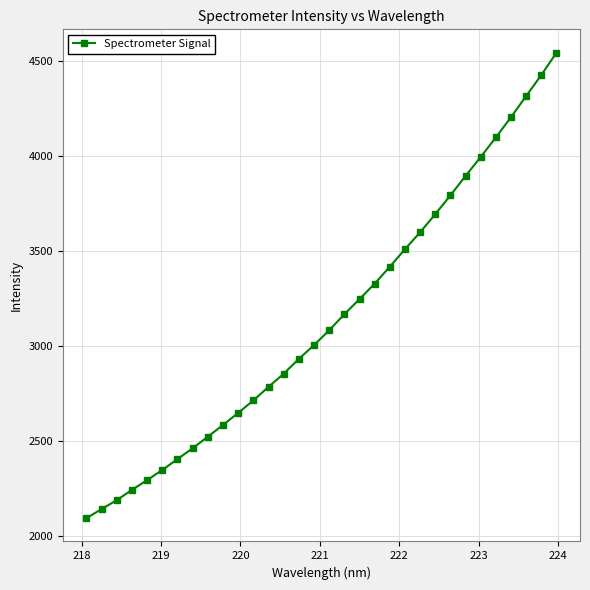

What is the value of the 12th point from the left?

2713.6